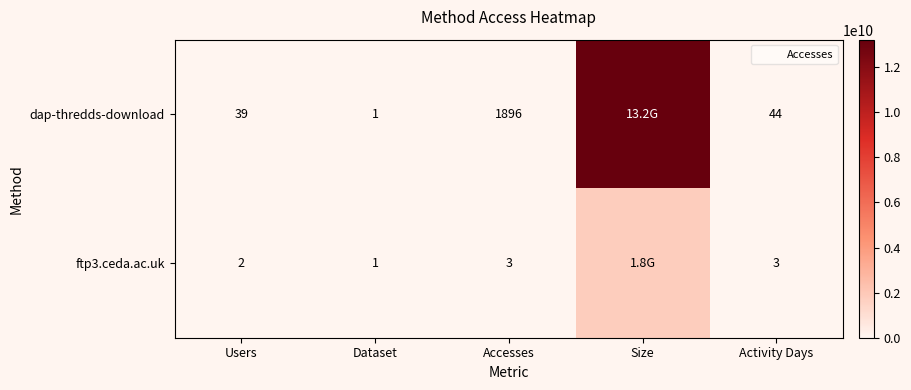

At which category is the sum across all series the highest?

Size